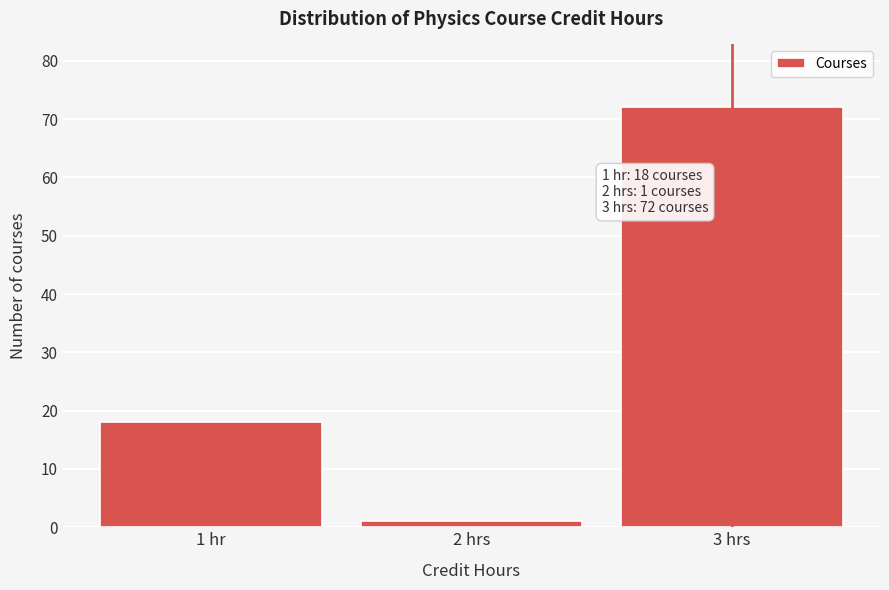

Reading left to right, transcribe all the data shown in this chart.

1 hr=18	2 hrs=1	3 hrs=72